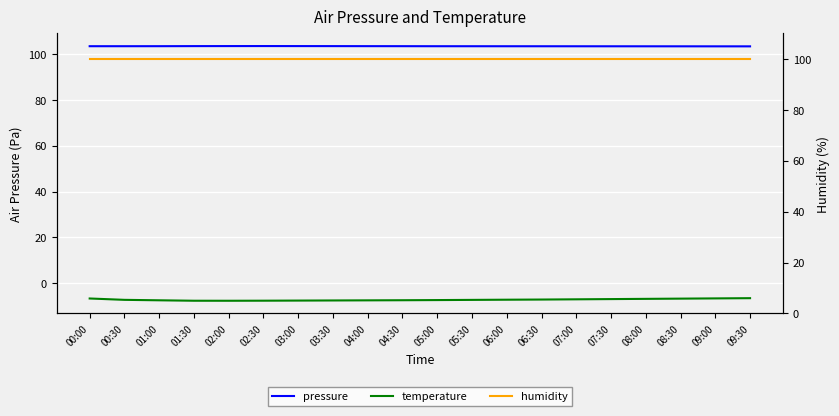

Reading left to right, what are all the values shown in this chart?

pressure: 00:00=103.4	00:30=103.4	01:00=103.4	01:30=103.5	02:00=103.5	02:30=103.5	03:00=103.5	03:30=103.5	04:00=103.5	04:30=103.4	05:00=103.4	05:30=103.4	06:00=103.4	06:30=103.4	07:00=103.4	07:30=103.4	08:00=103.4	08:30=103.4	09:00=103.4	09:30=103.4
temperature: 00:00=-6.7	00:30=-7.3	01:00=-7.5	01:30=-7.7	02:00=-7.7	02:30=-7.7	03:00=-7.6	03:30=-7.5	04:00=-7.5	04:30=-7.5	05:00=-7.4	05:30=-7.3	06:00=-7.2	06:30=-7.2	07:00=-7.0	07:30=-7.0	08:00=-6.8	08:30=-6.8	09:00=-6.7	09:30=-6.5
humidity: 00:00=100.0	00:30=100.0	01:00=100.0	01:30=100.0	02:00=100.0	02:30=100.0	03:00=100.0	03:30=100.0	04:00=100.0	04:30=100.0	05:00=100.0	05:30=100.0	06:00=100.0	06:30=100.0	07:00=100.0	07:30=100.0	08:00=100.0	08:30=100.0	09:00=100.0	09:30=100.0